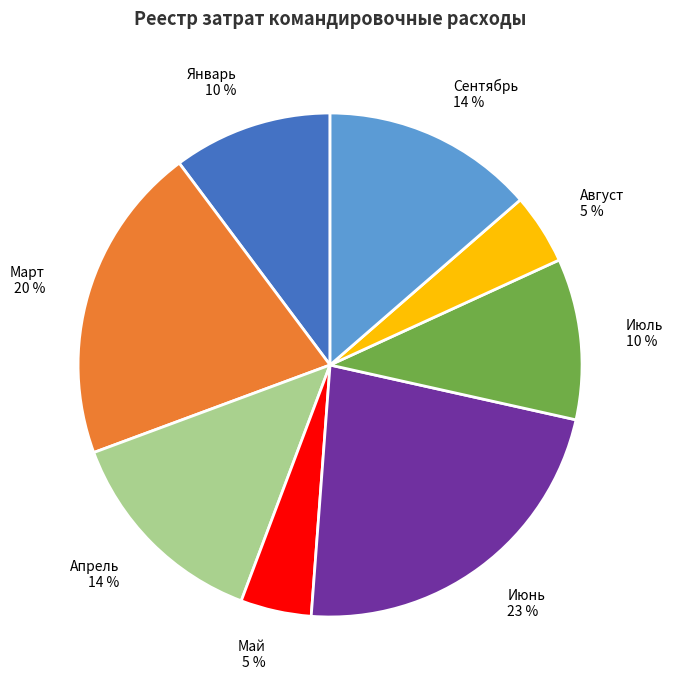

Which has a higher value, Апрель or Июль?

Апрель